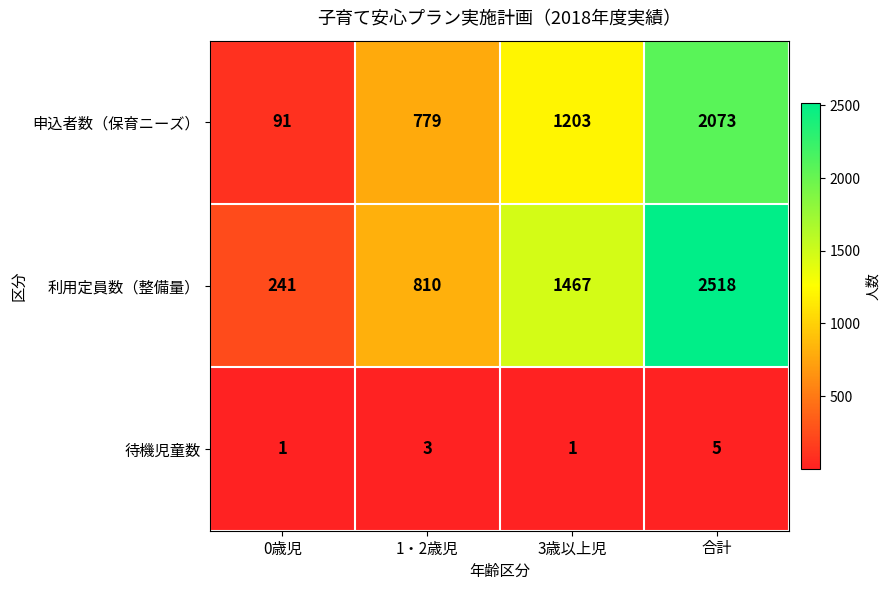

How many categories are shown in the chart?

4